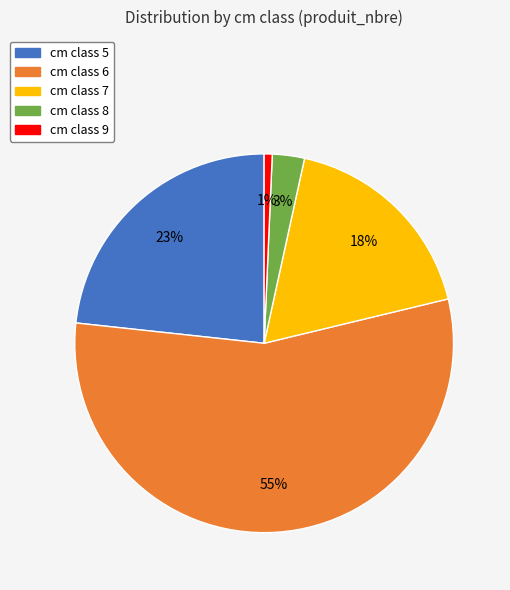

Is there a majority slice in this chart?

Yes